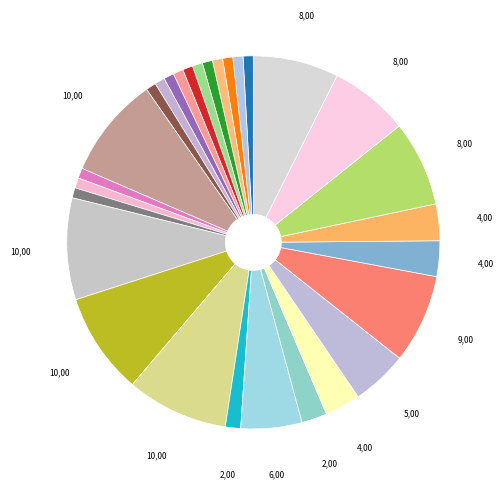

Count the number of slices in the pie.

29